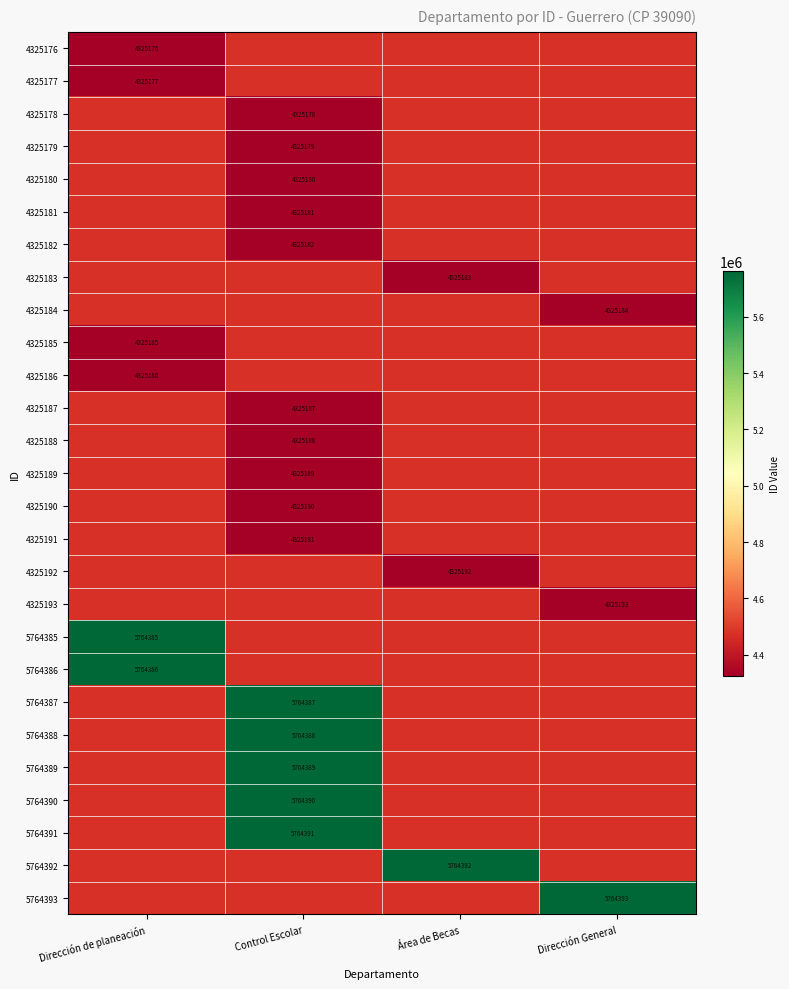

The 4325181 series shows 4325181 at Control Escolar. True or false?

True